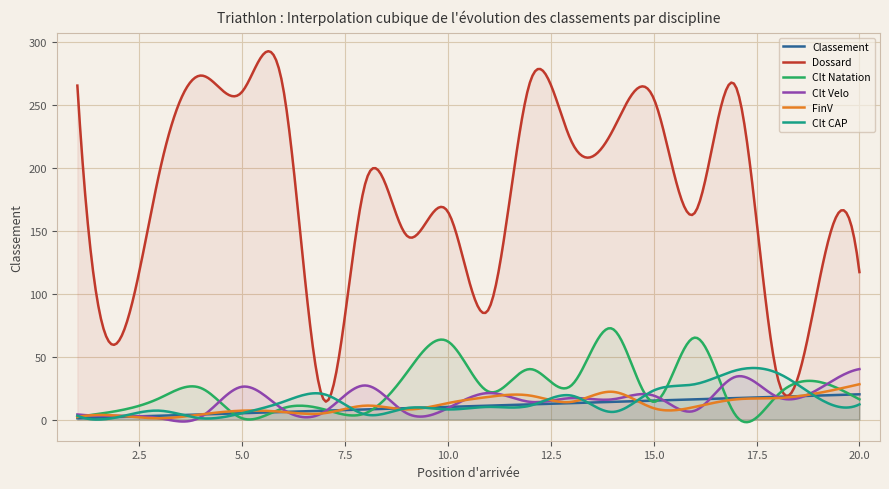

How many lines are shown in the chart?

6